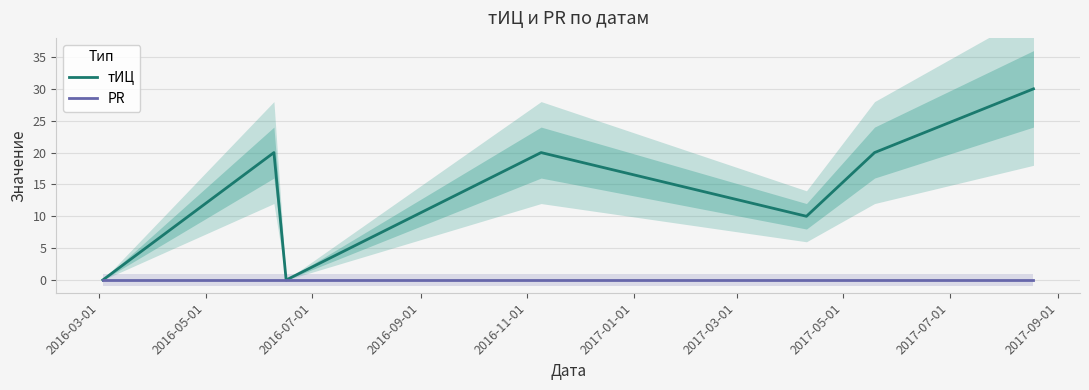

What are all the series names shown in the legend?

тИЦ, PR